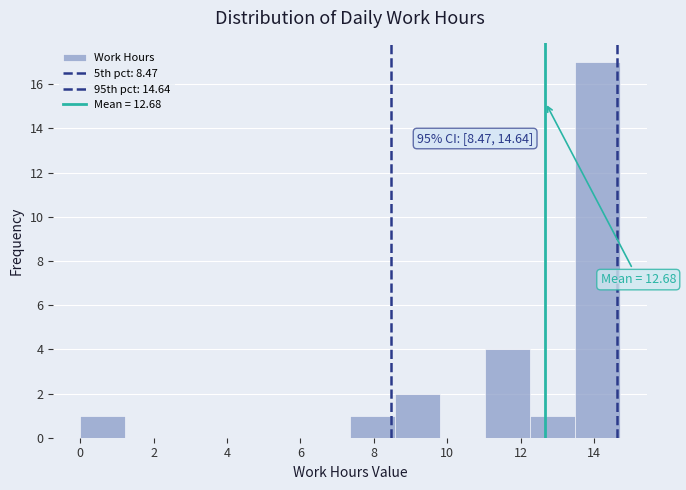

Over which range of the x-axis is the bar tallest?

13.4 to 14.8